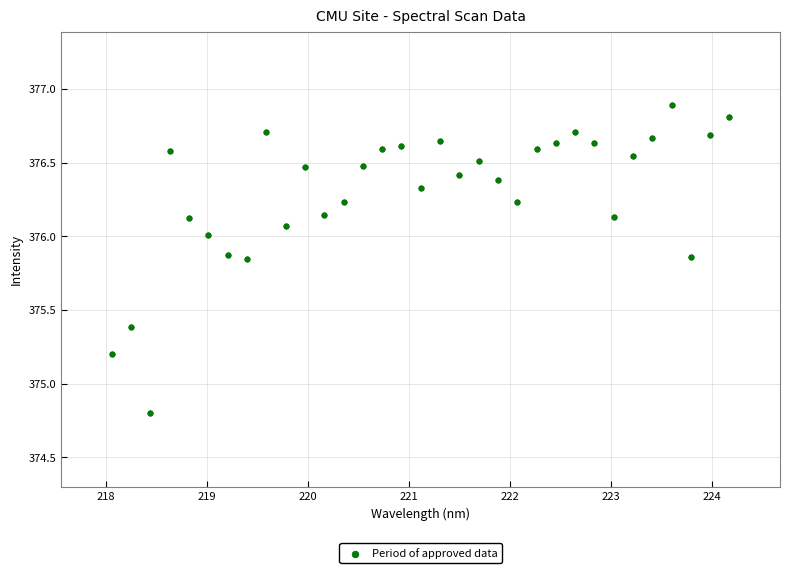

What is the range of Y values (max minus min)?

2.1